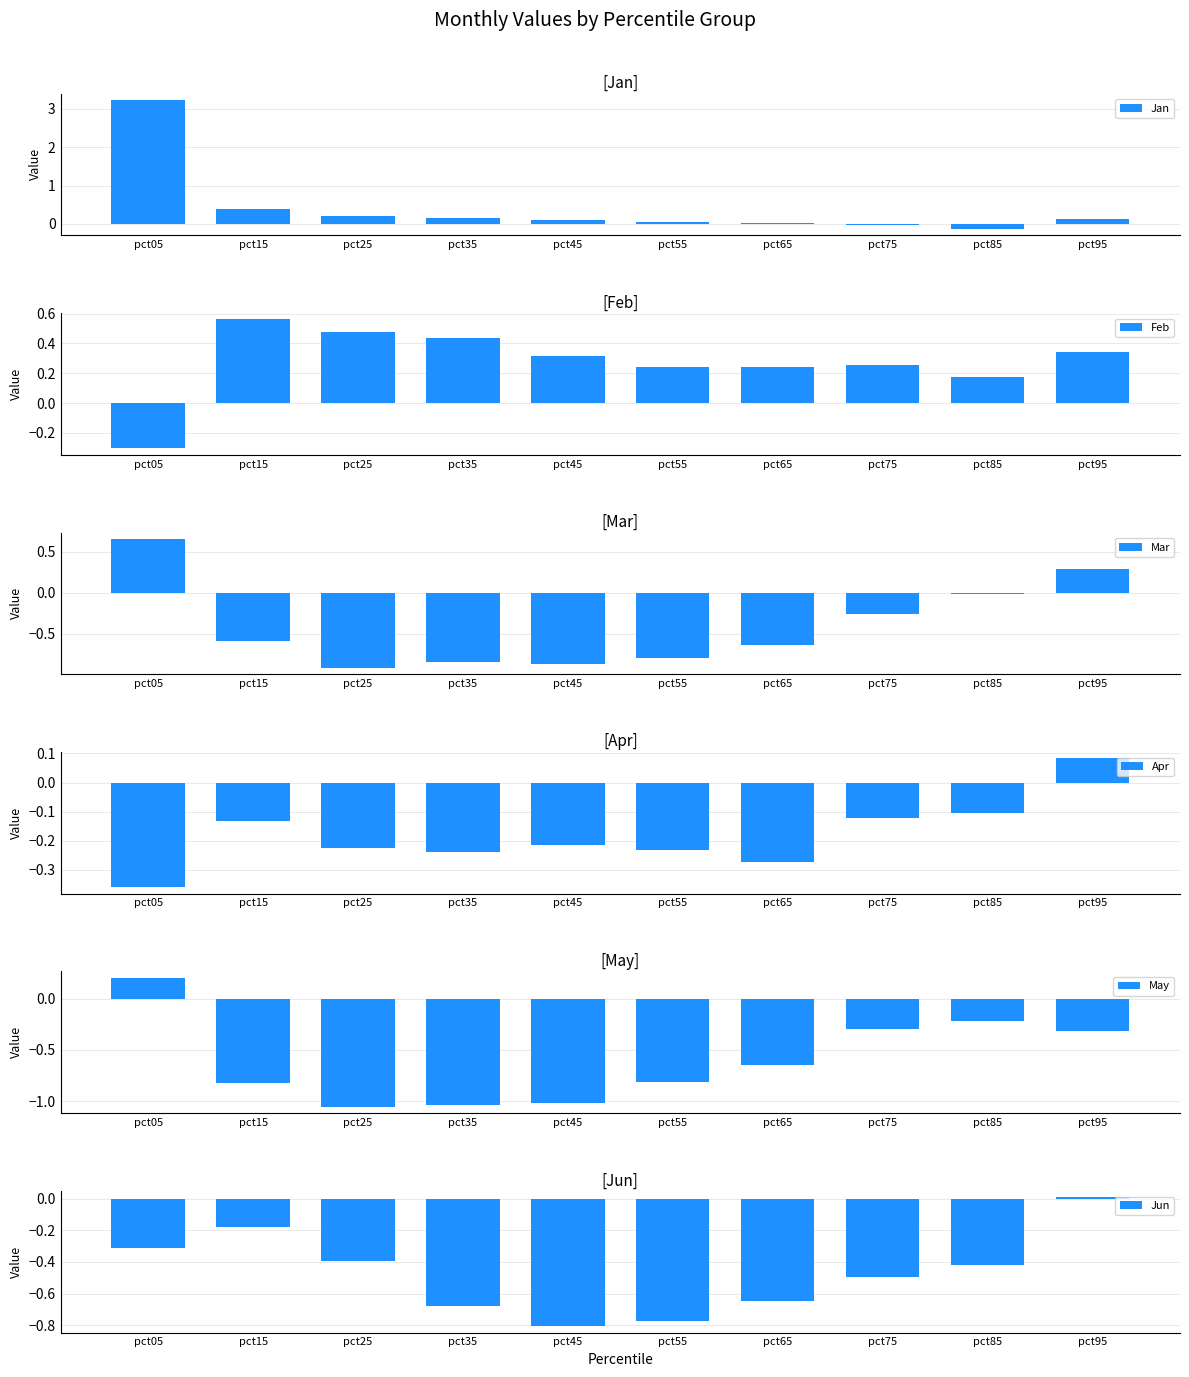

What is the average value of the May series?

-0.6